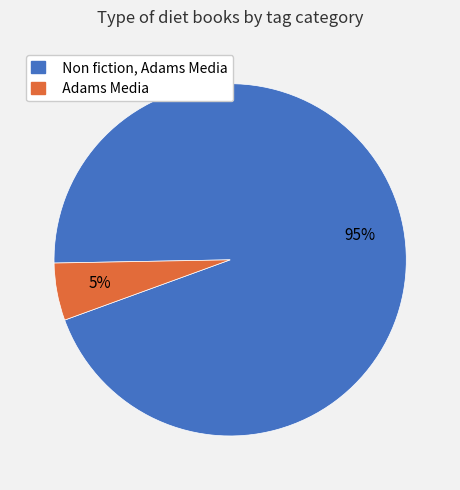

To the nearest percent, what percentage of the pie is Non fiction, Adams Media?

95%